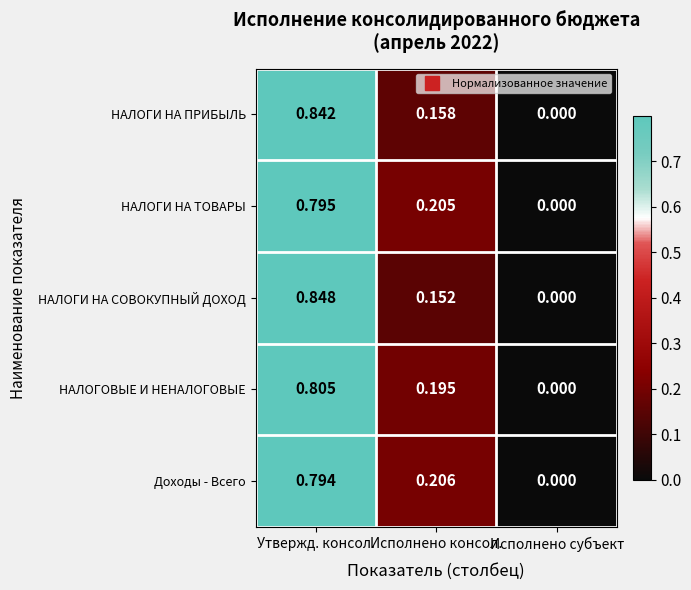

At which category is the sum across all series the highest?

Утвержд. консол.